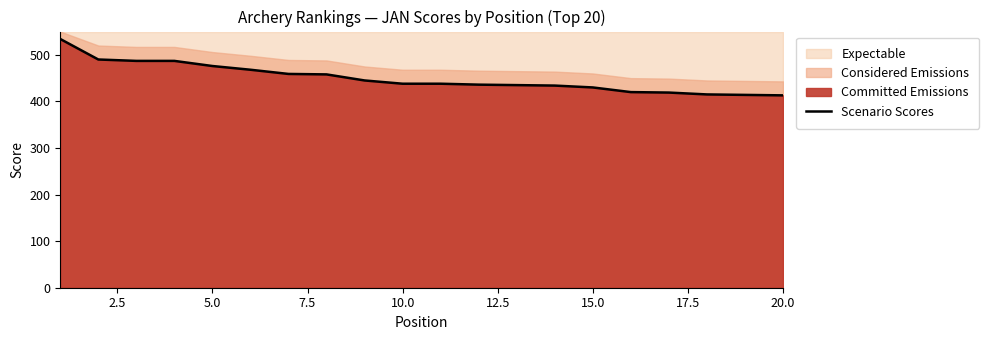

The Scenario Scores series shows 595 at 15.0. True or false?

False